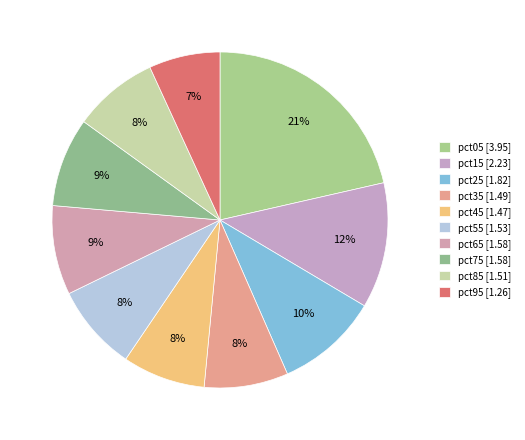

Between pct75 and pct55, which is larger?

pct75